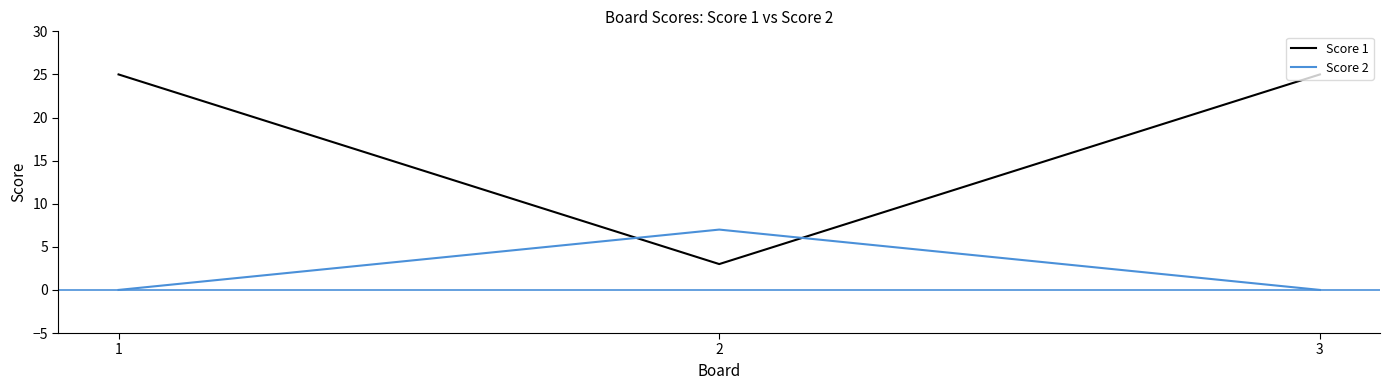

Reading right to left, what are all the values shown in this chart?

Score 1: 25	3	25
Score 2: 0	7	0